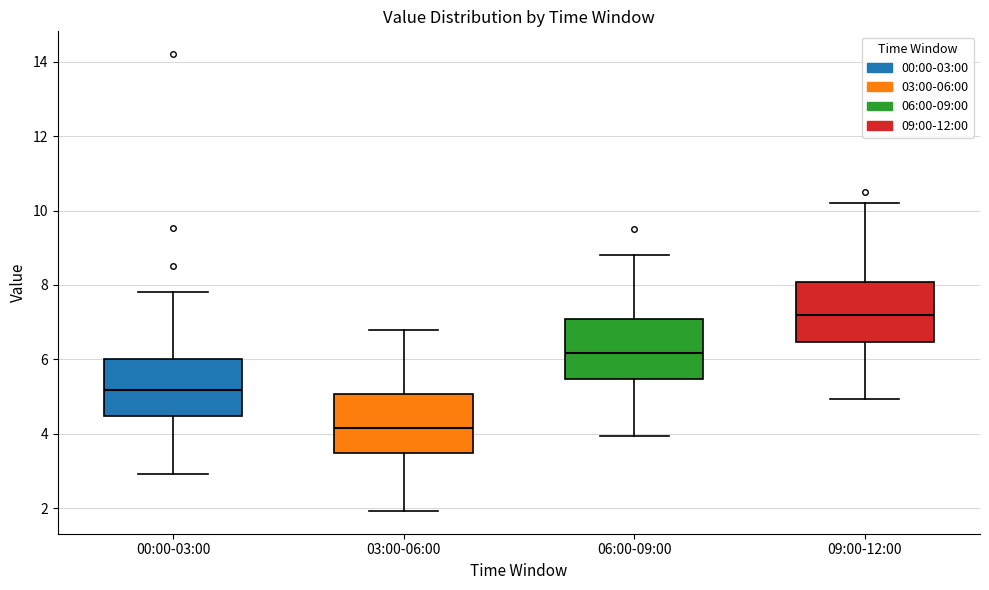

Where does the lower whisker of the box for 00:00-03:00 end on the y-axis? The values are not printed on the chart, so give them approximately, as read against the axis.

3.0